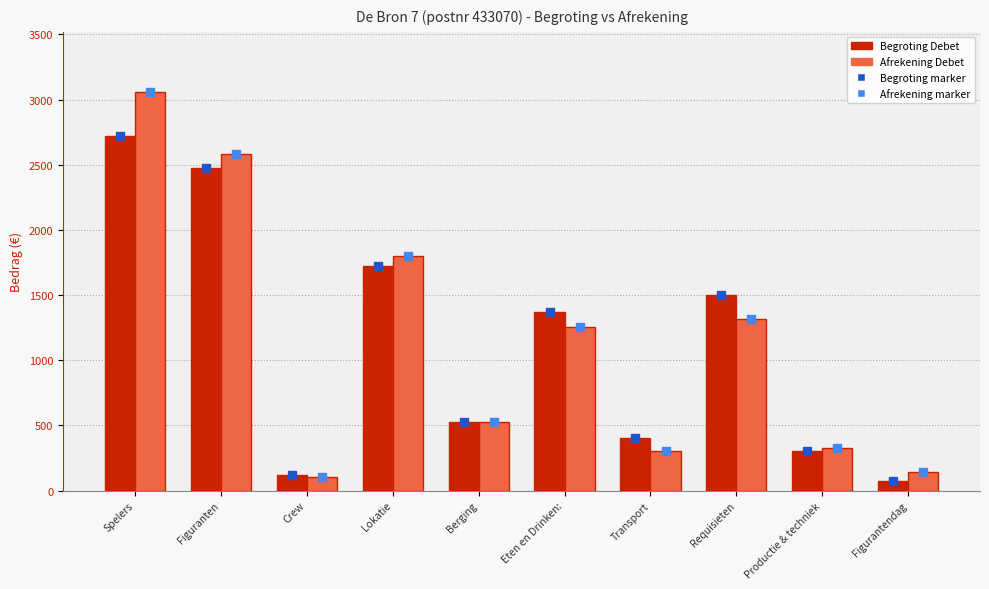

Which series has the widest spread of Y values?

Afrekening Debet